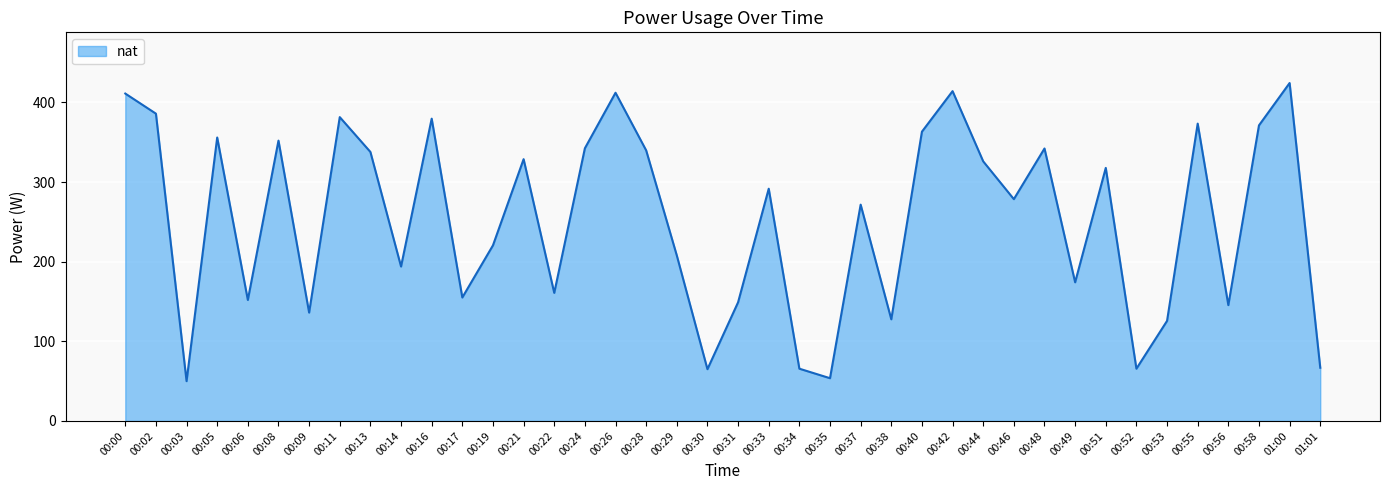

Does the chart display data point markers on the line(s)?

No